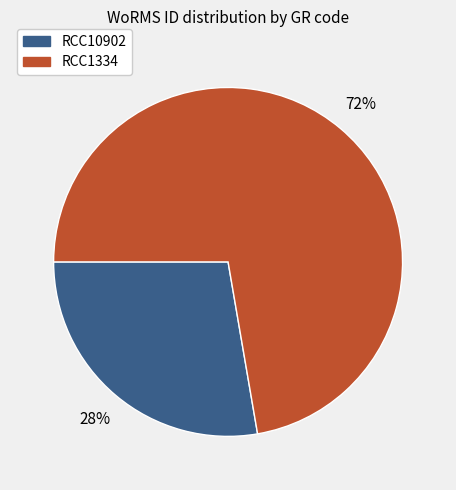

Count the number of slices in the pie.

2